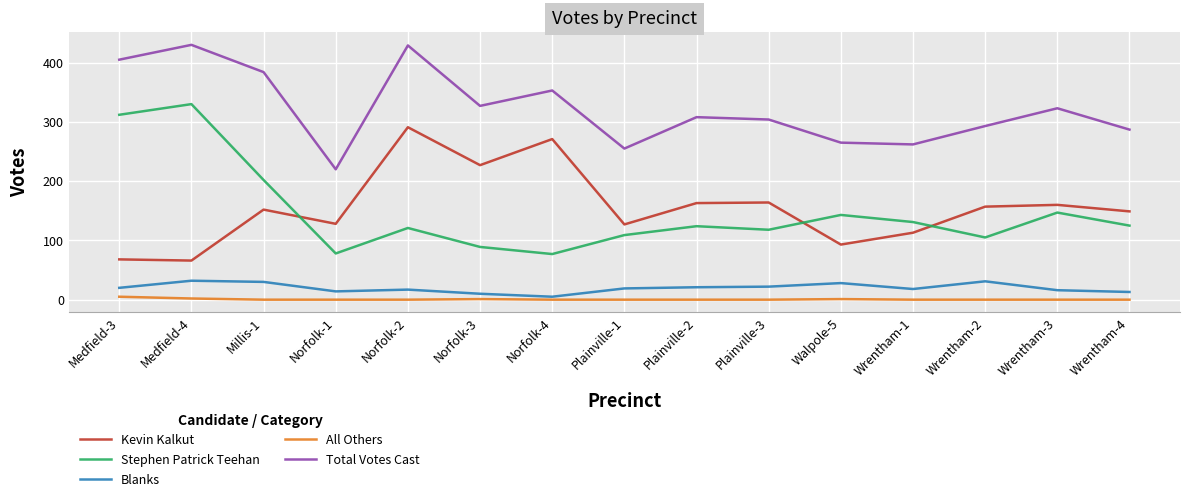

Does the chart have visible grid lines?

Yes